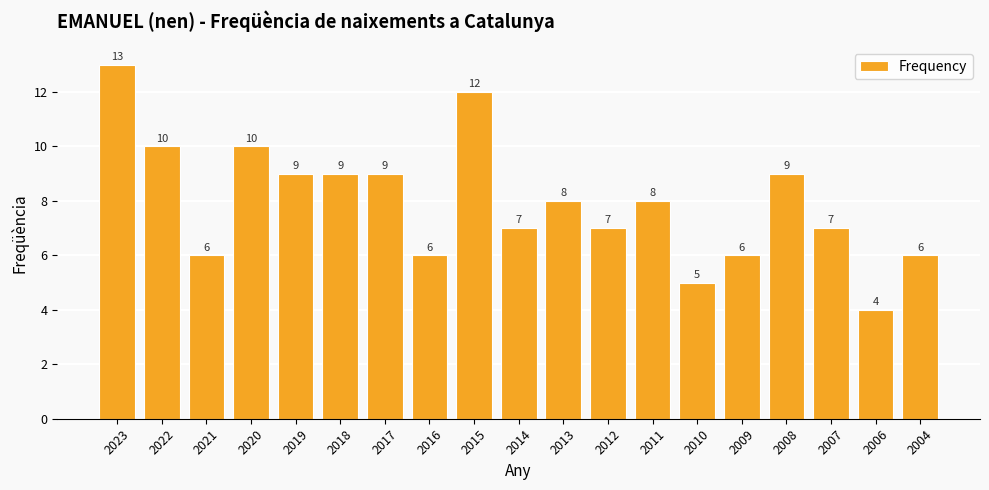

Which has a higher value, 2013 or 2015?

2015